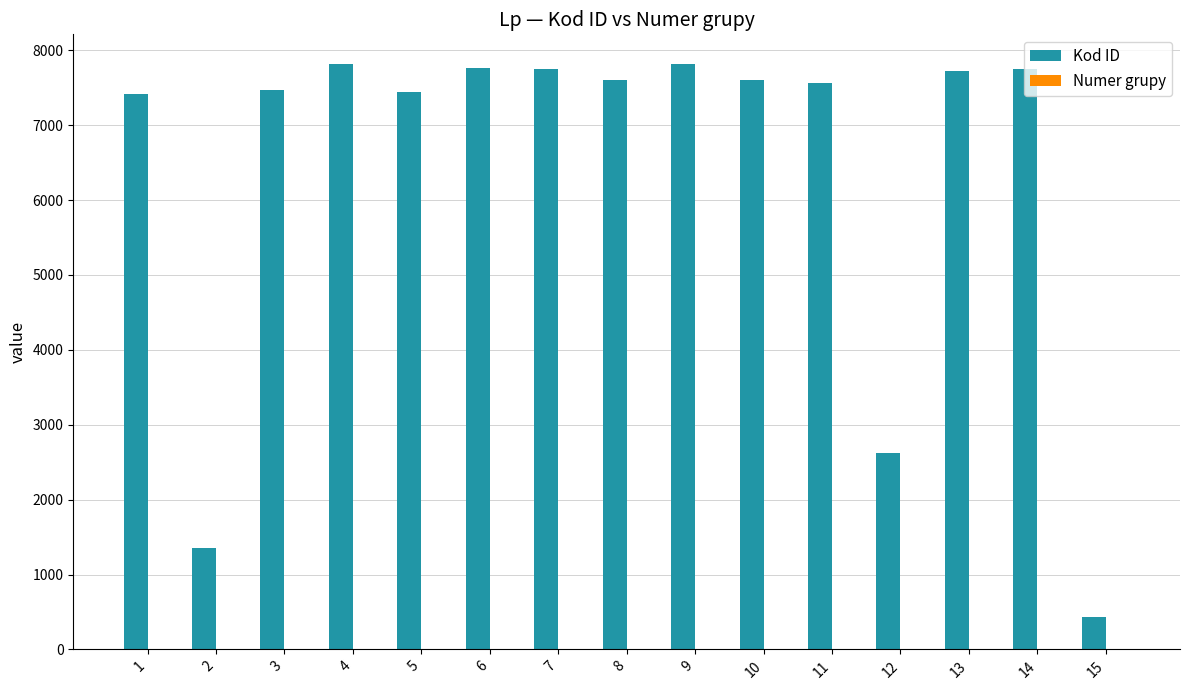

What is the greatest value displayed?

7822